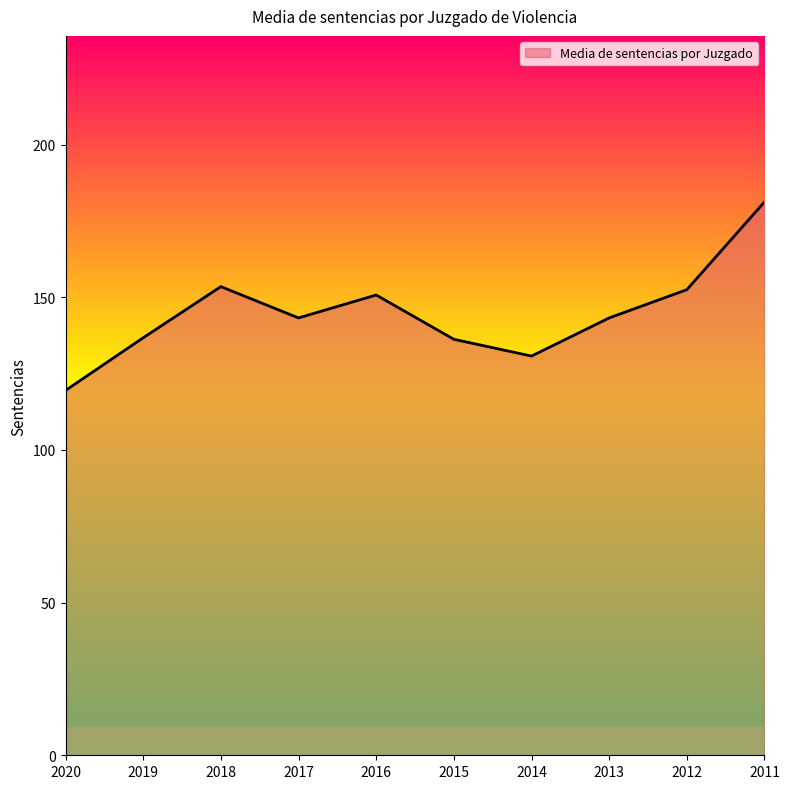

What is the difference between the values at 2012 and 2020?

33.0